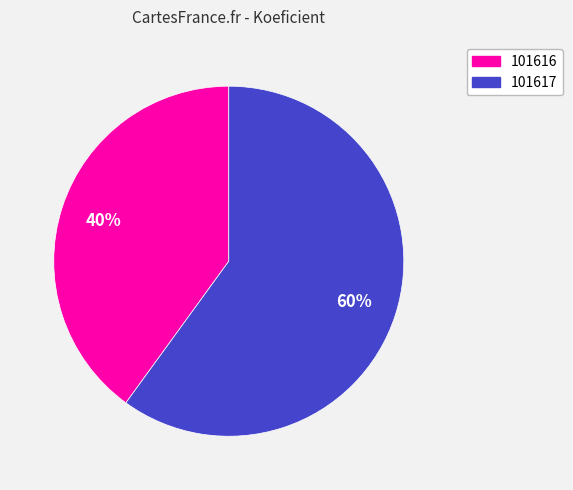

Do 101616 and 101617 together represent more than half of the pie?

Yes